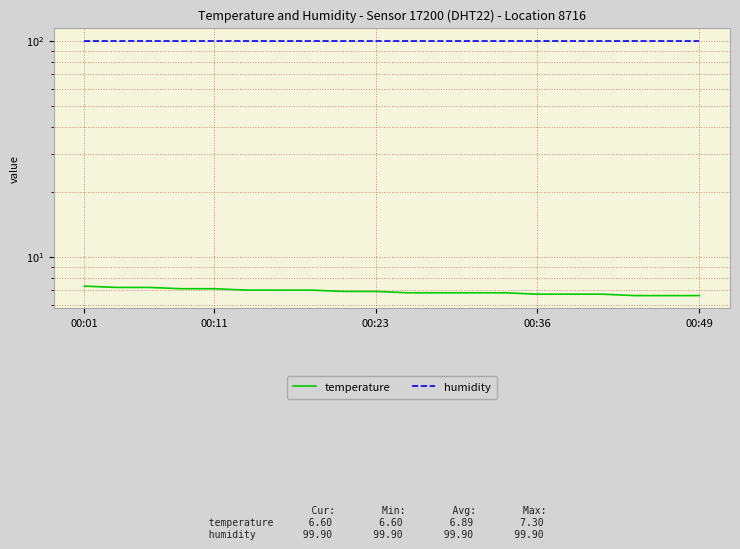

The value of temperature at 10 is 10.4. True or false?

False